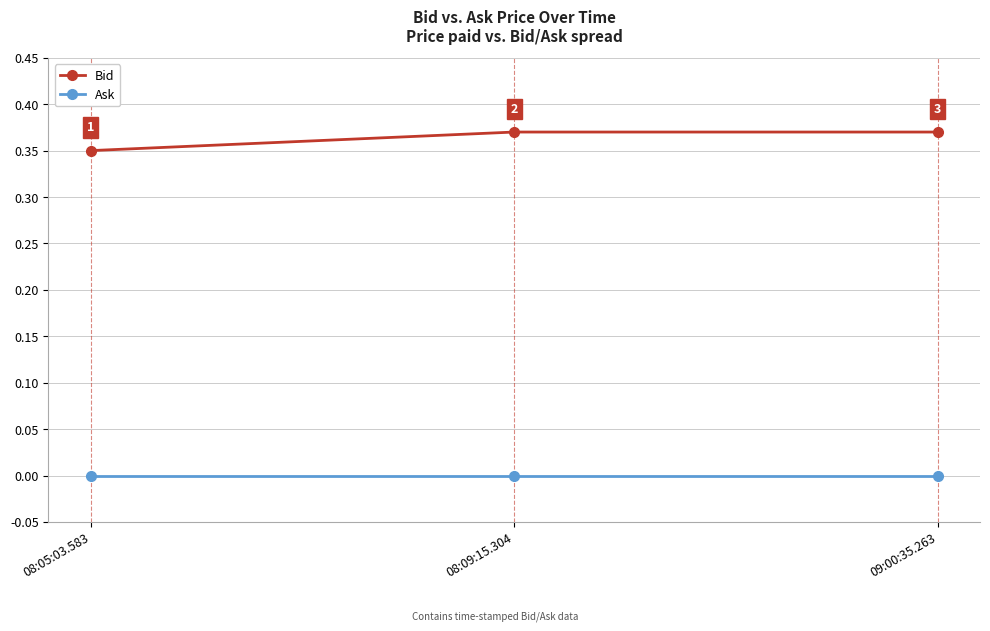

What is the label of the 1st point from the left?

08:05:03.583